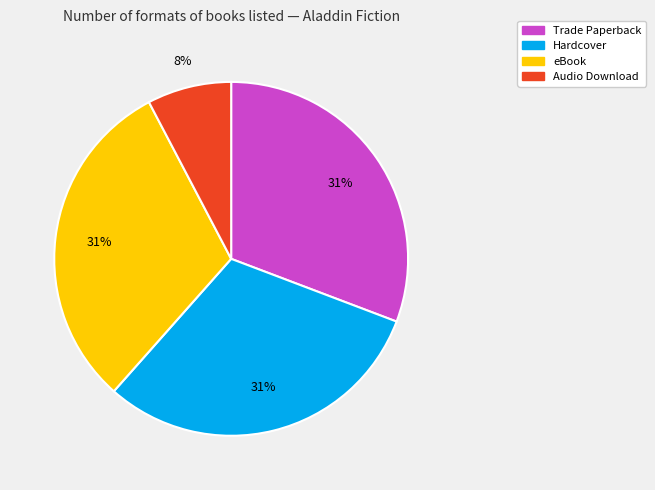

Is it true that eBook is 19% of the pie?

False